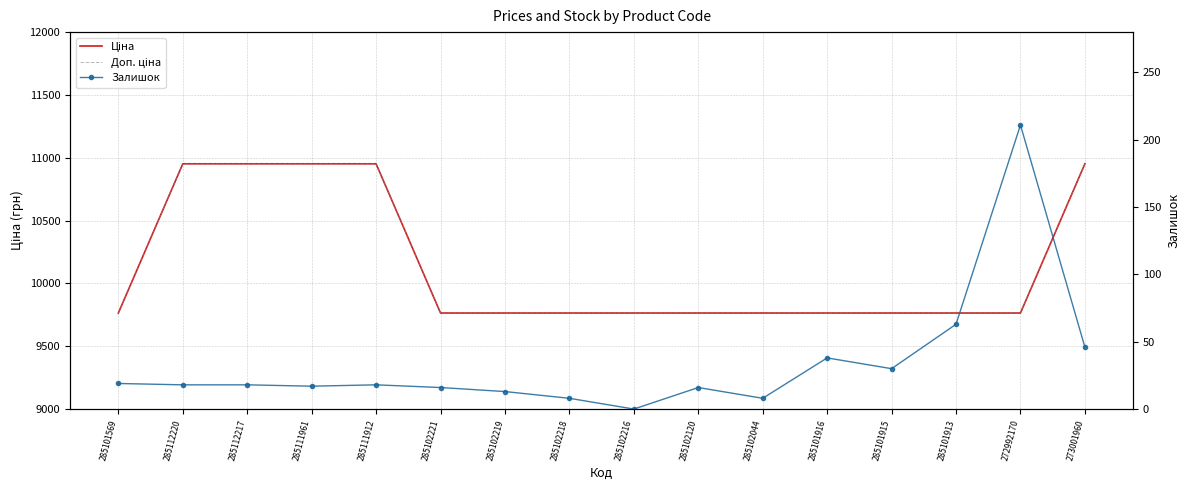

Is the value of Залишок at 273001960 greater than the value of Доп. ціна at 285102216?

No